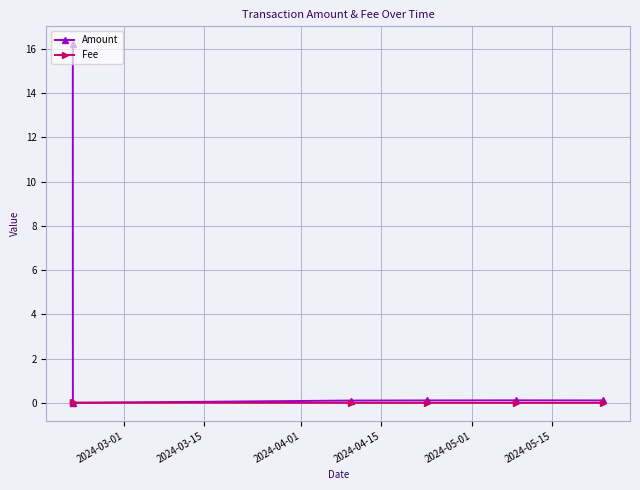

What are all the series names shown in the legend?

Amount, Fee